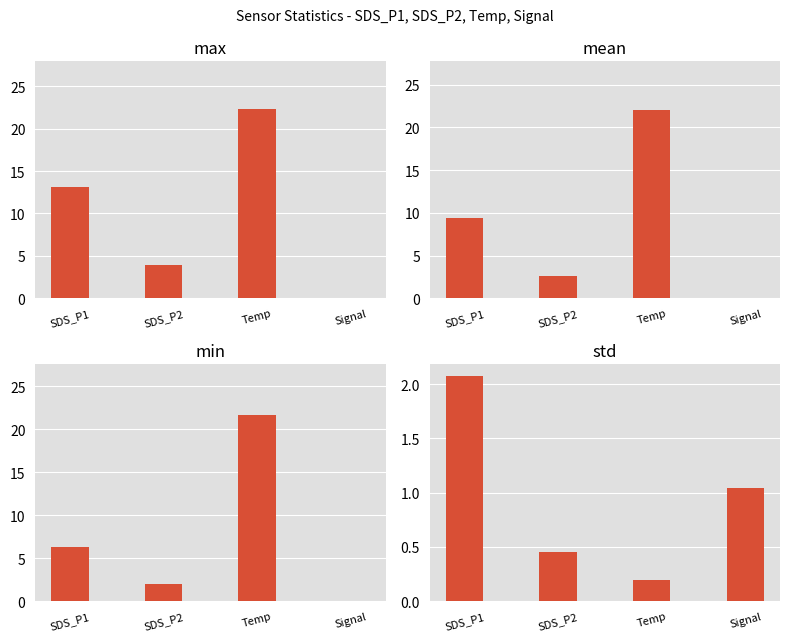

Is the value of mean at SDS_P1 greater than the value of min at Temp?

No